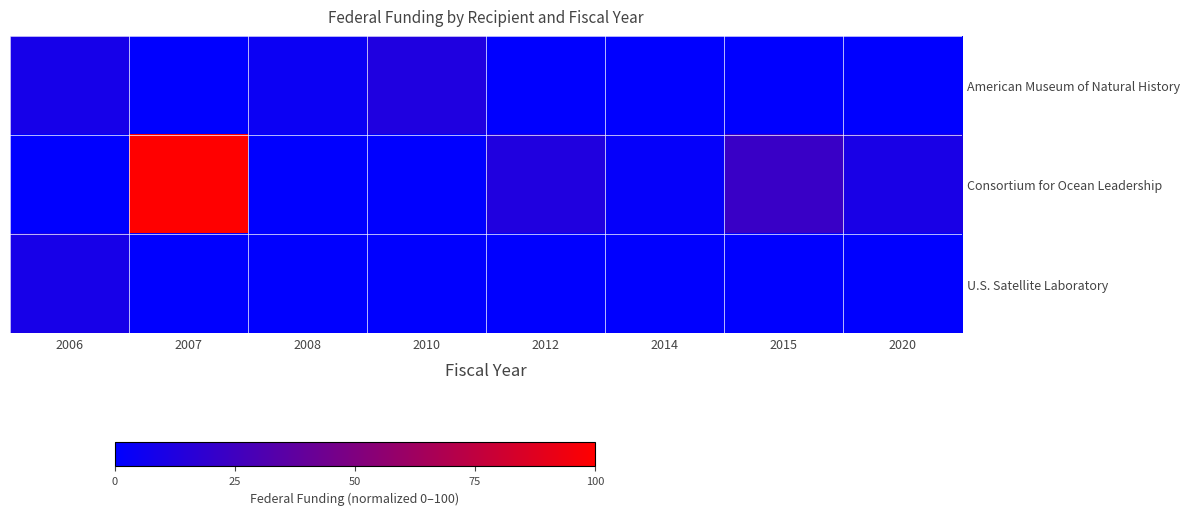

Reading left to right, list all the values displayed in this chart.

American Museum of Natural History: 2006=8.7	2007=0.0	2008=4.5	2010=12.4	2012=0.0	2014=0.0	2015=0.0	2020=0.0
Consortium for Ocean Leadership: 2006=0.0	2007=100.0	2008=0.0	2010=0.0	2012=12.5	2014=2.3	2015=22.5	2020=9.9
U.S. Satellite Laboratory: 2006=9.0	2007=0.0	2008=0.0	2010=0.0	2012=0.0	2014=0.0	2015=0.0	2020=0.0